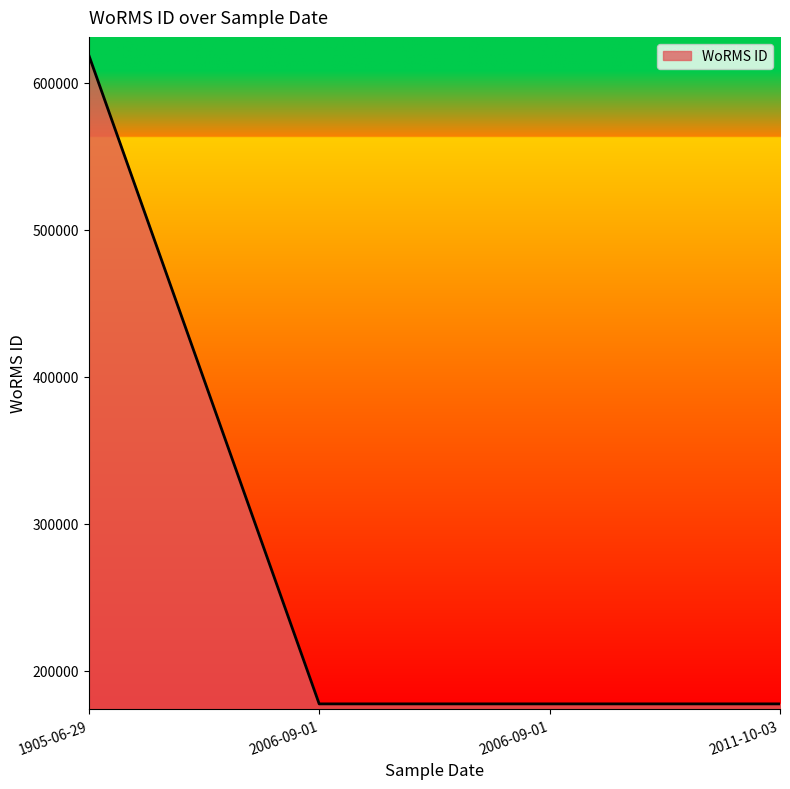

How many lines are shown in the chart?

1